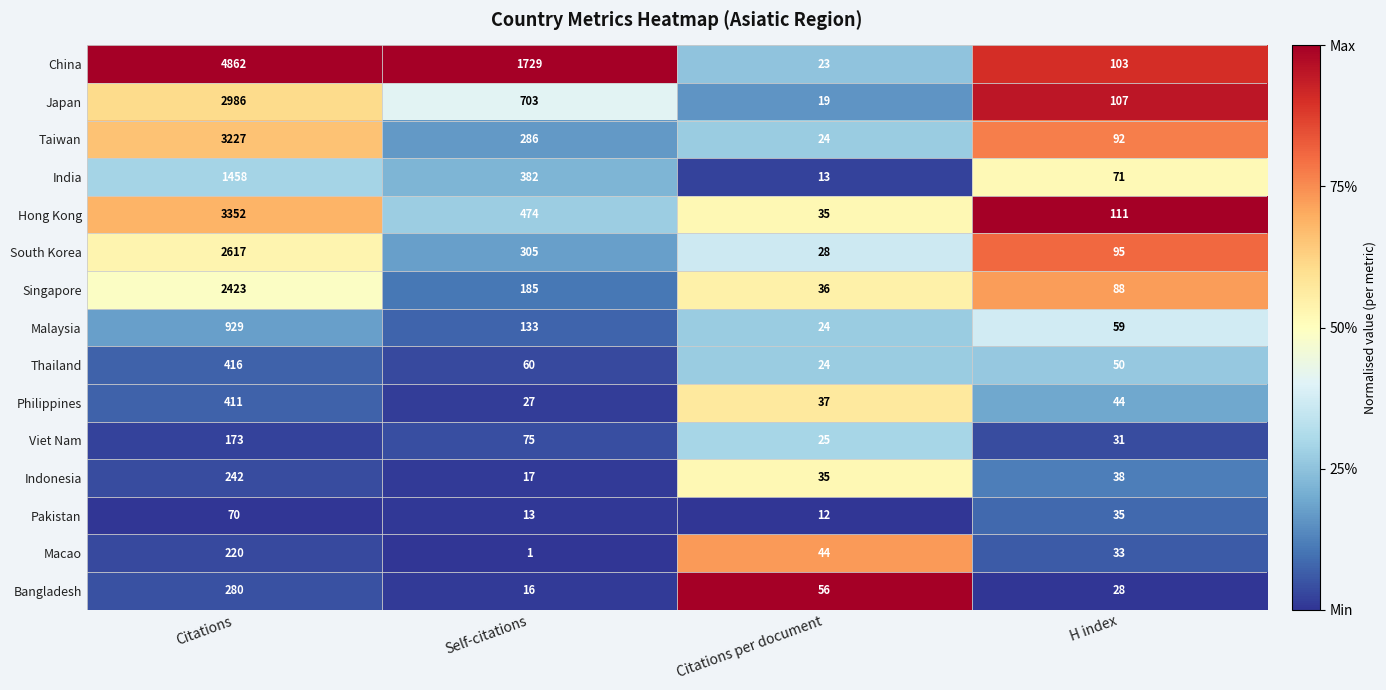

At which category does the chart reach its peak across all series?

Citations